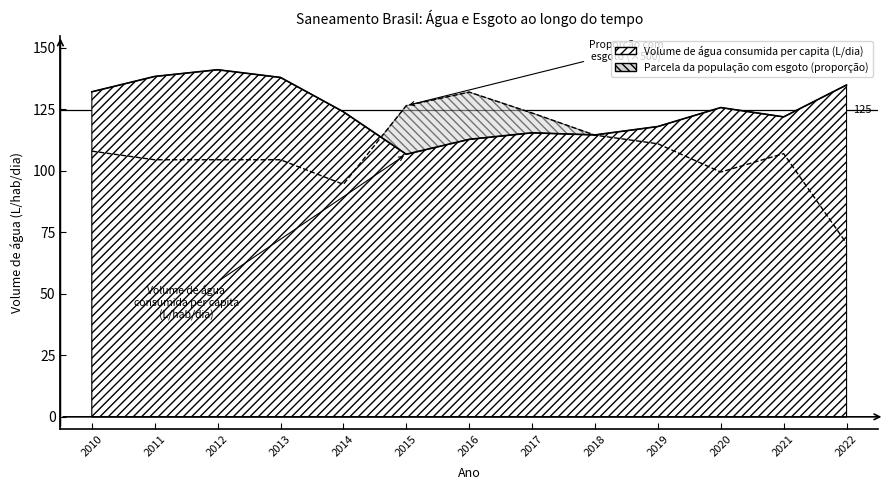

What is the difference between the second highest and minimum values in the Volume de água consumida per capita (L/dia) series?

31.6